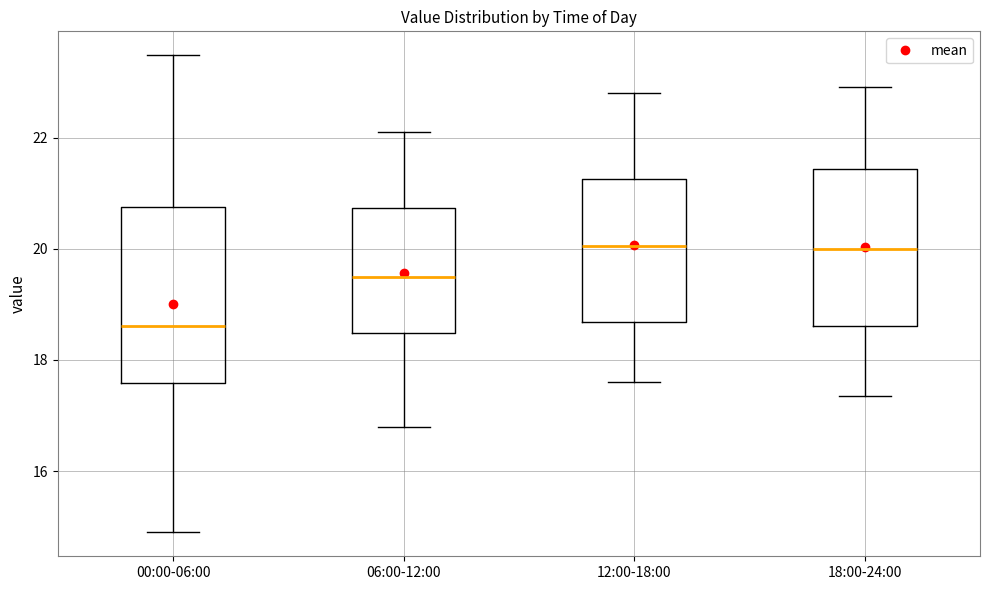

Where is the lower edge of the box for 00:00-06:00 on the y-axis? The values are not printed on the chart, so give them approximately, as read against the axis.

17.6